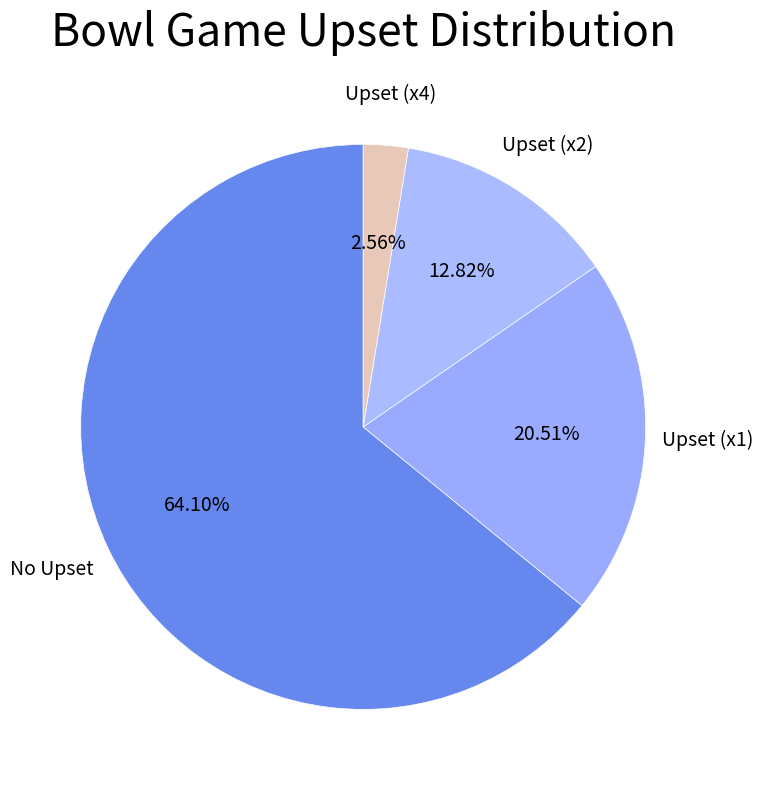

Between Upset (x4) and No Upset, which is larger?

No Upset